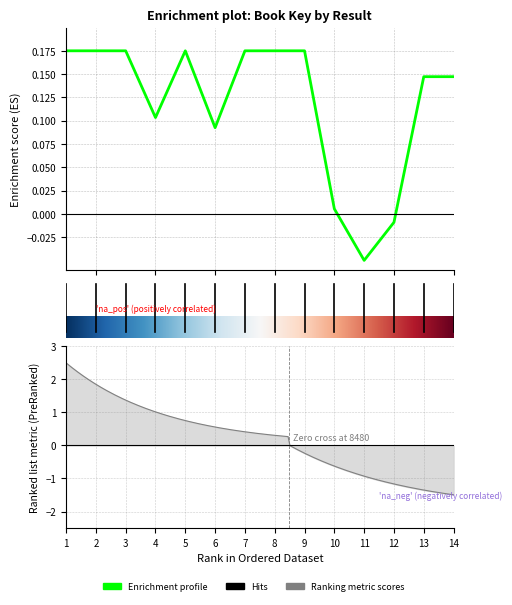

How many data points are above 0?

12